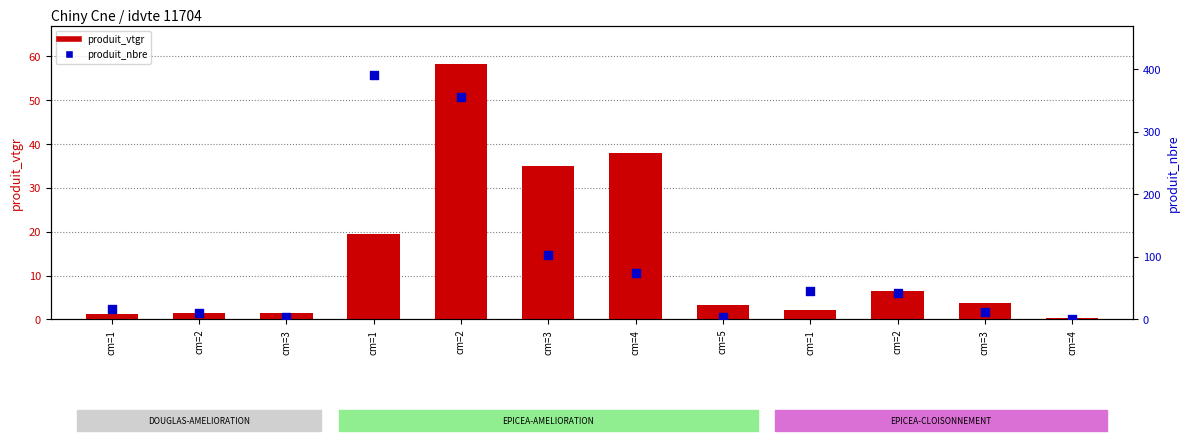

What are all the series names shown in the legend?

produit_vtgr, produit_nbre